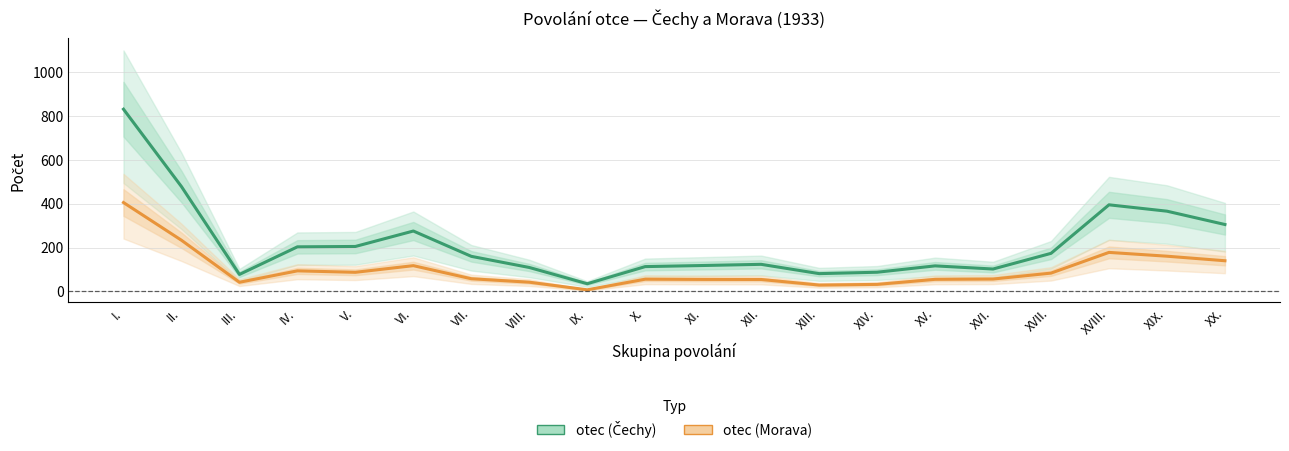

True or false: otec (Morava) and otec (Čechy) cross at least once.

False